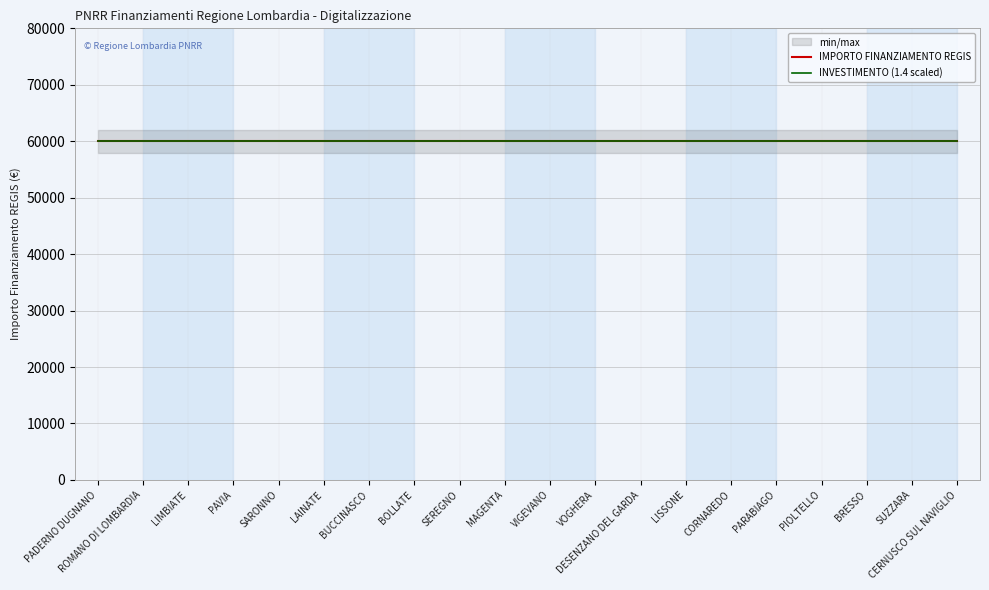

The INVESTIMENTO (index) series shows 1.4 at PAVIA. True or false?

True